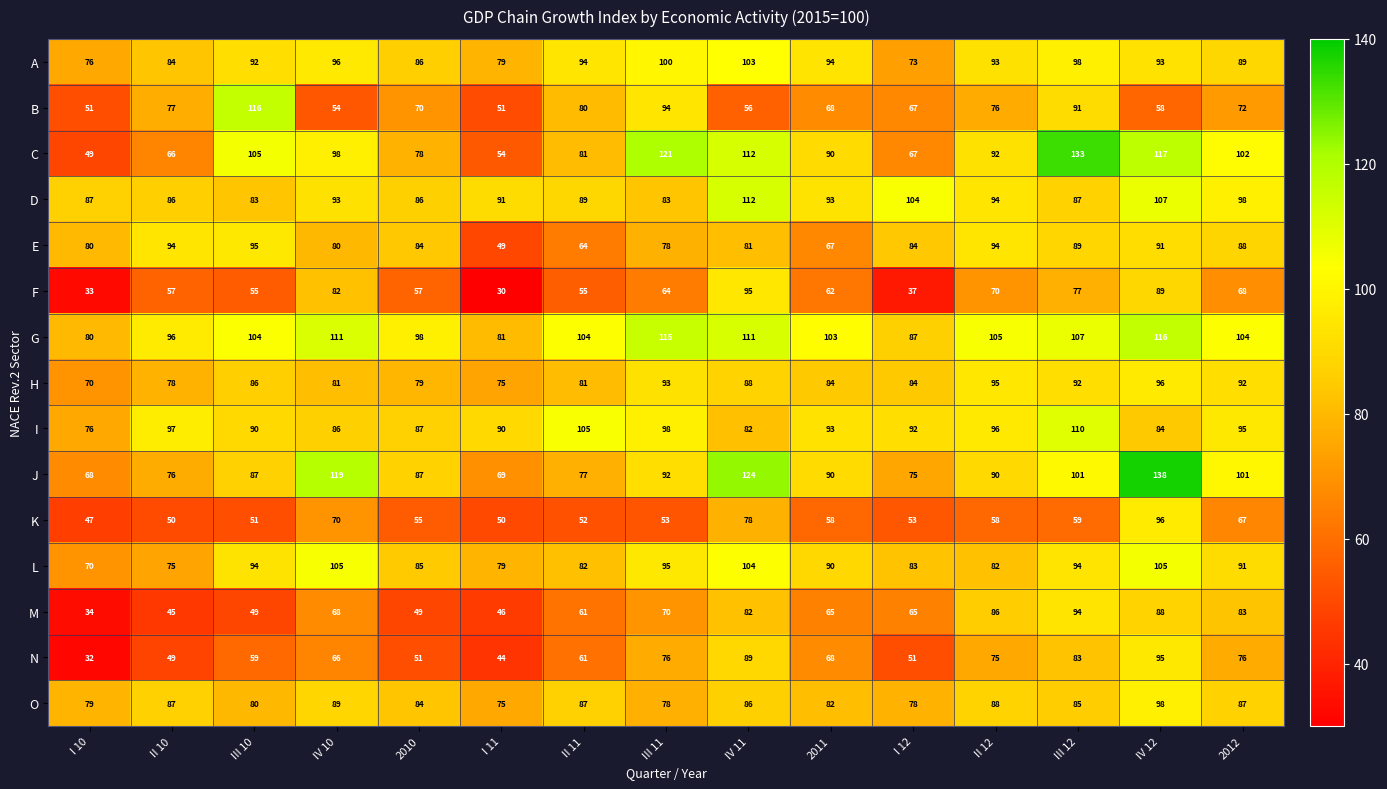

At which category is the sum across all series the highest?

IV 12